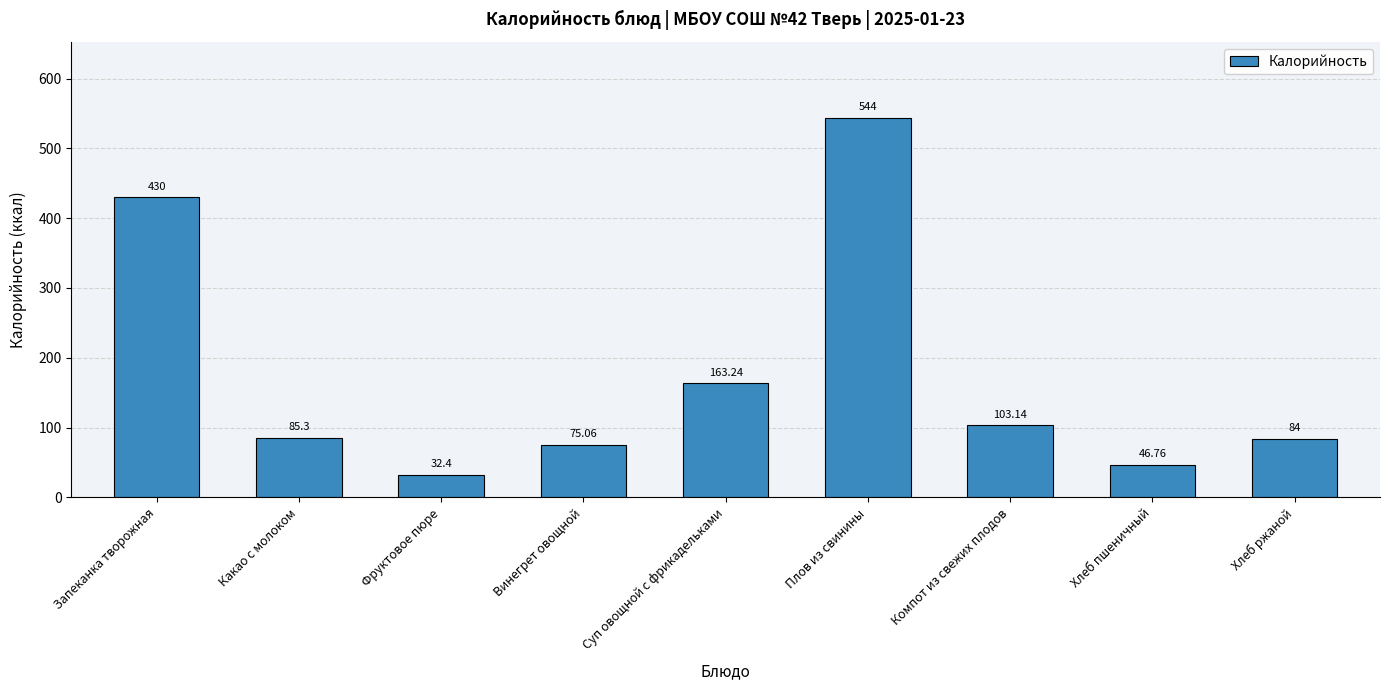

What is the maximum value shown in the chart?

544.0